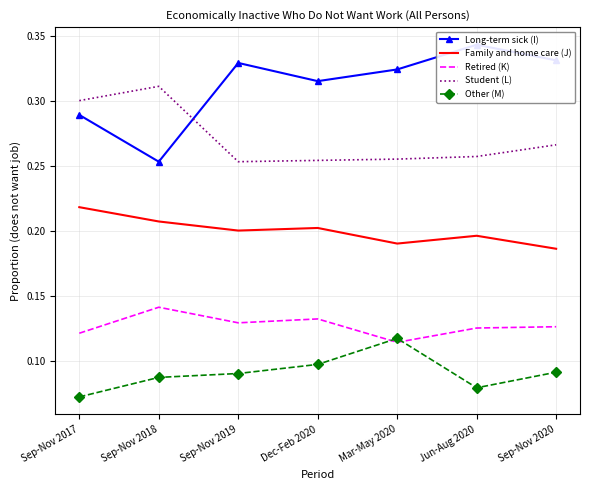

What is the lowest value of the Other (M) series?

0.1